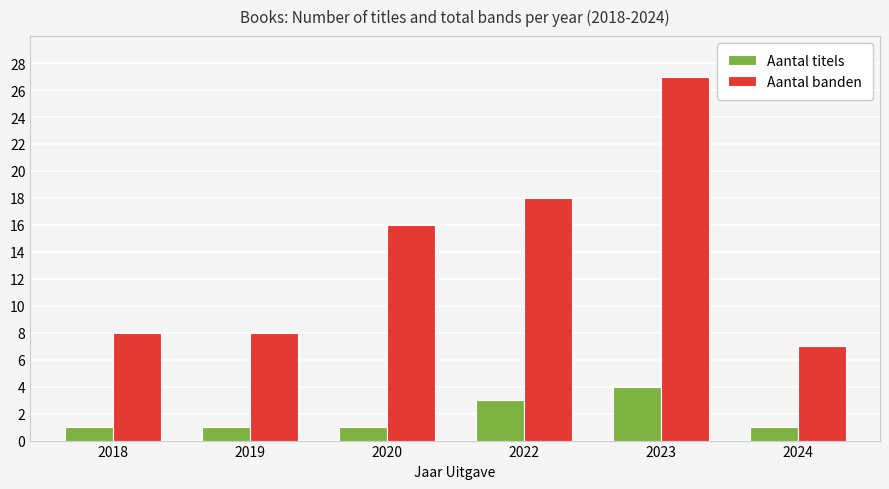

What is the approximate value of Aantal banden at 2024, to the nearest 5?

5